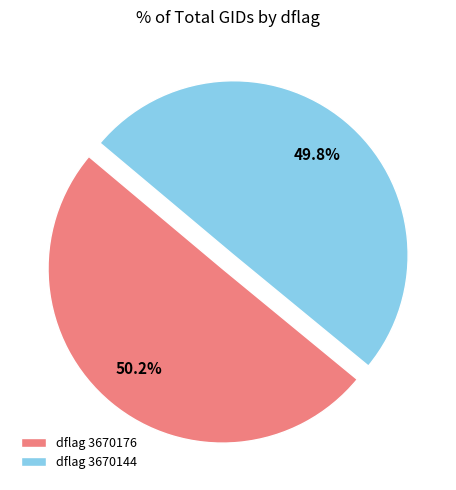

Is the sum of dflag 3670144 and dflag 3670176 greater than half?

Yes